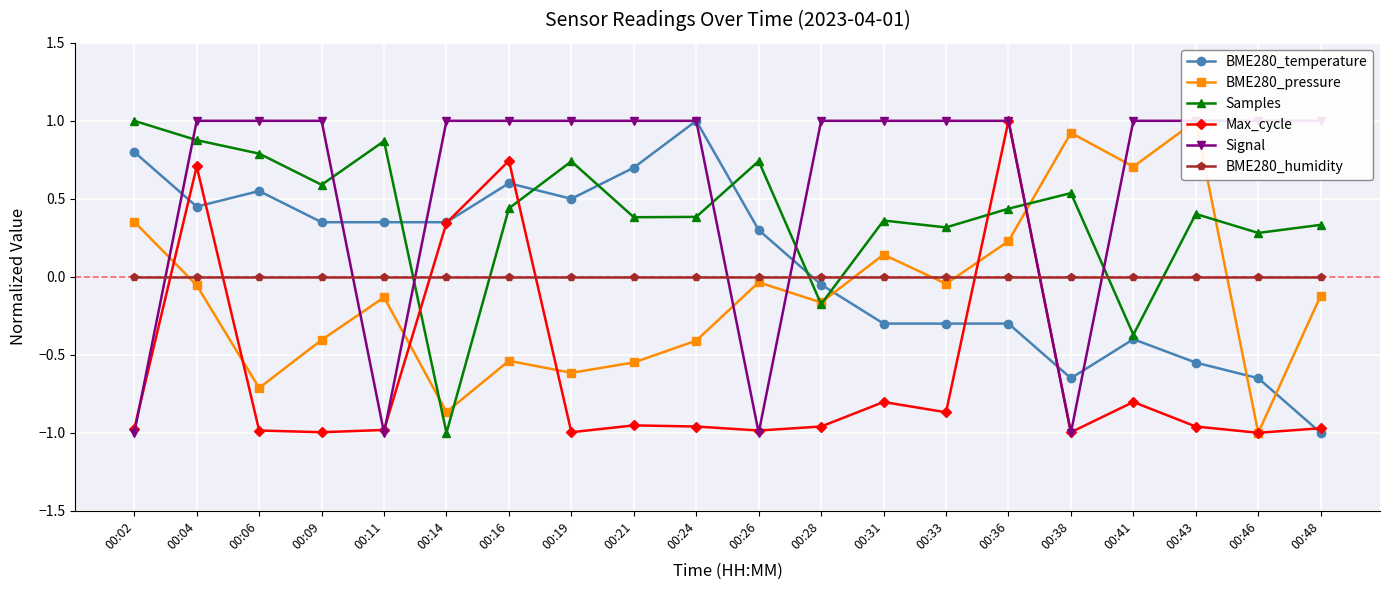

What is the total value across all series at 00:28?

-0.3